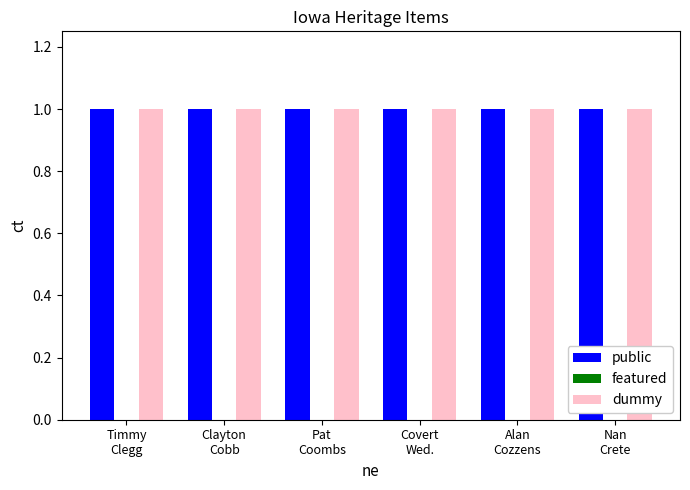

At which category does the chart reach its peak across all series?

Timmy
Clegg